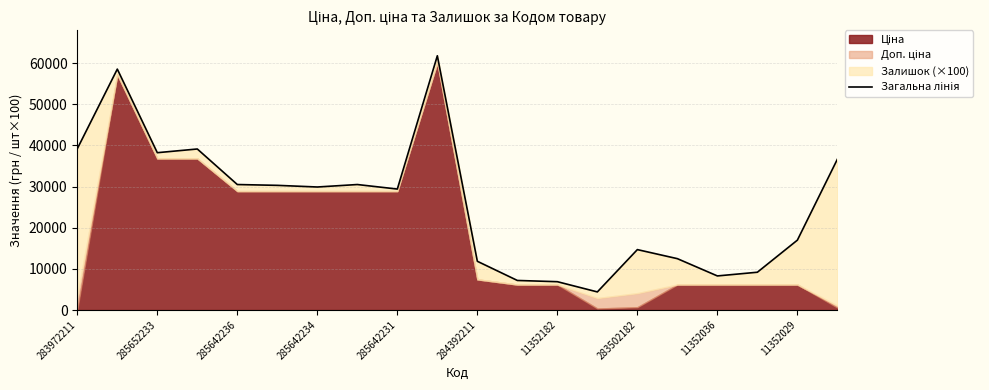

Count the number of values greater than 29901.

10